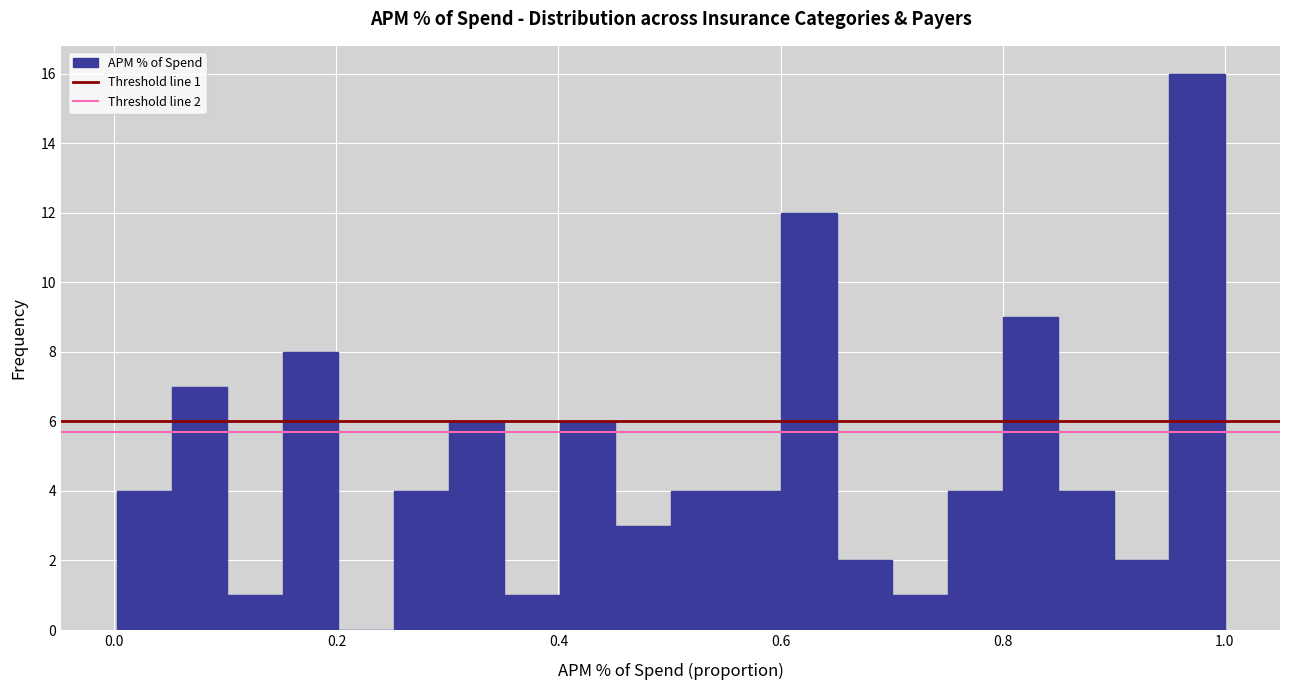

Around what value on the x-axis is the tallest bar? Give the approximate position of its centre, as read against the axis.

0.98